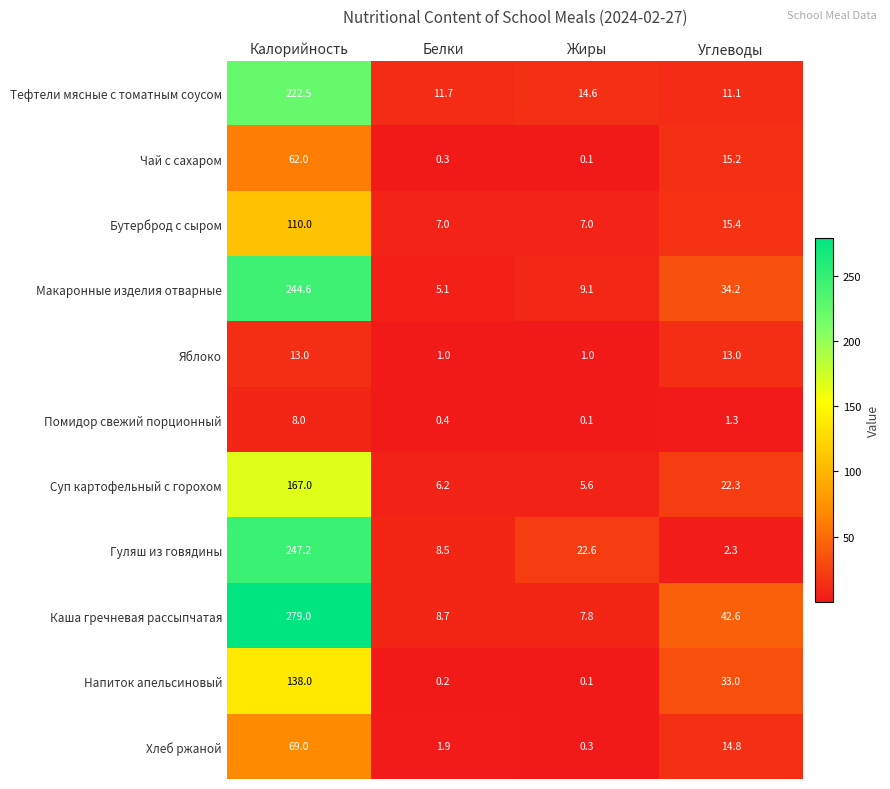

Which label corresponds to the smallest value in the chart?

Жиры